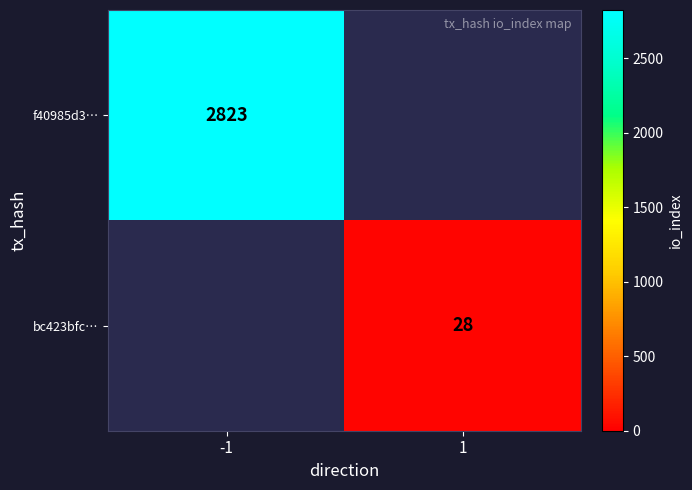

Is the value of bc423bfc… at 1 greater than the value of f40985d3… at -1?

No